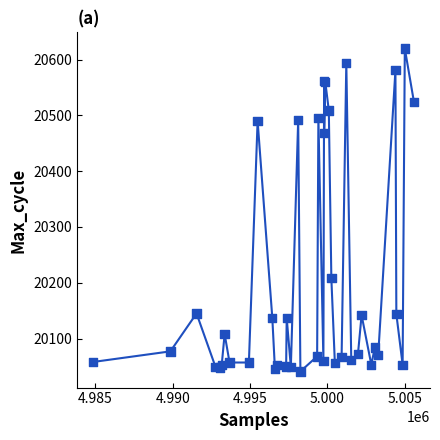

What Y value in the scatter plot is closest to 20330?

20208